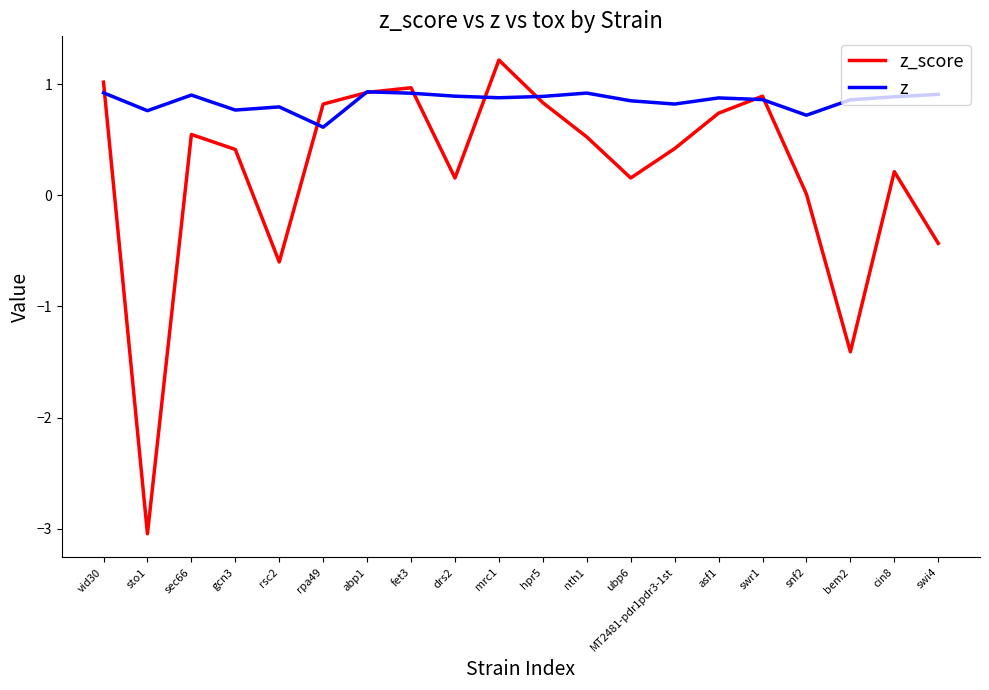

Is it true that z_score equals 0.0 at ubp6?

False